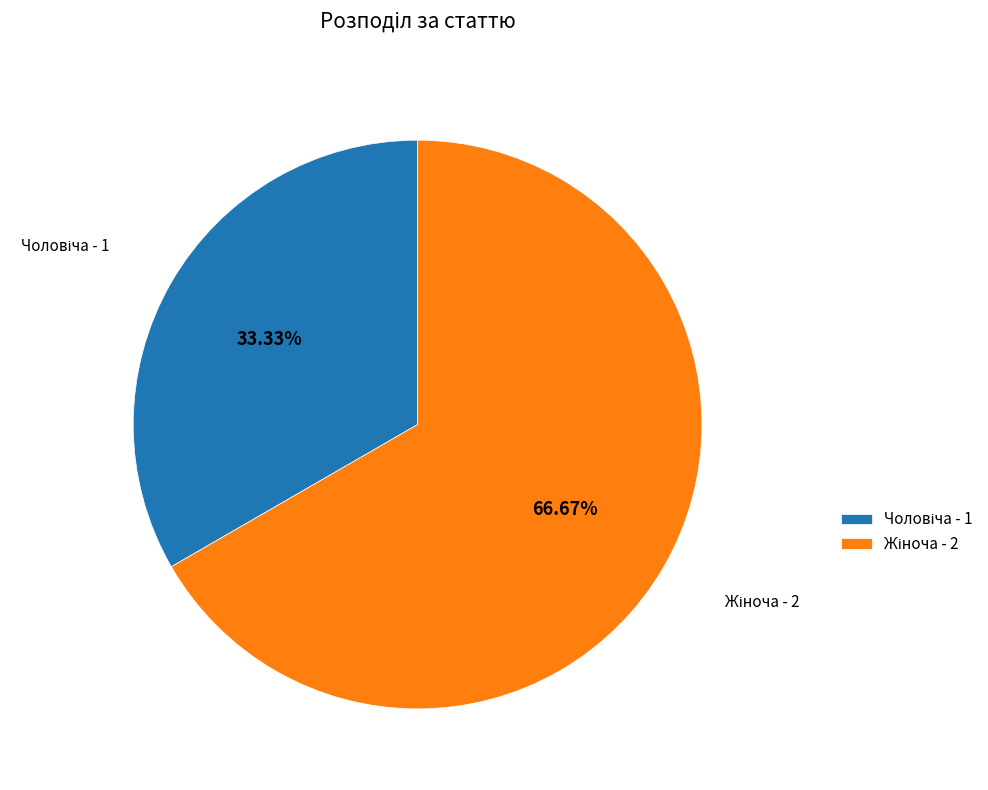

Does any single category account for the majority?

Yes